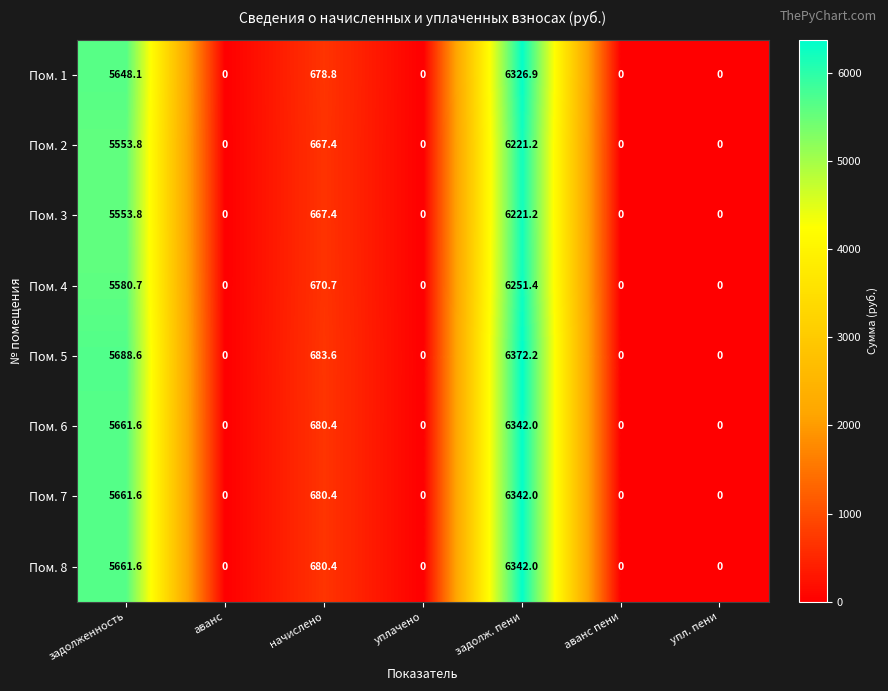

What is the average value of the Пом. 4 series?

1786.1